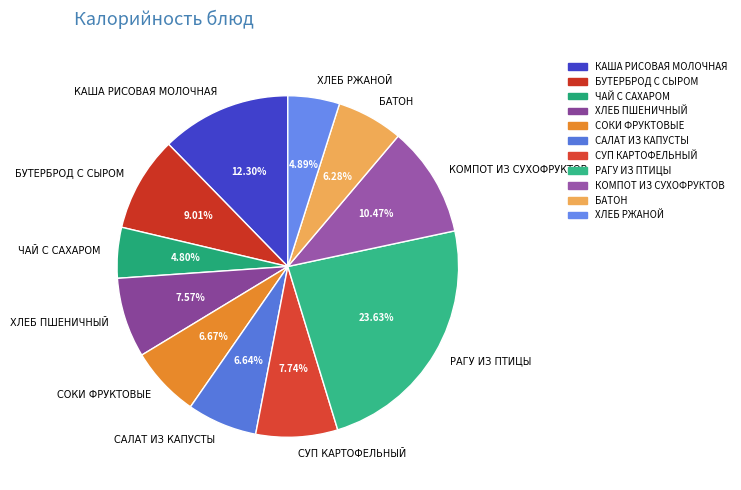

Is there a majority slice in this chart?

No